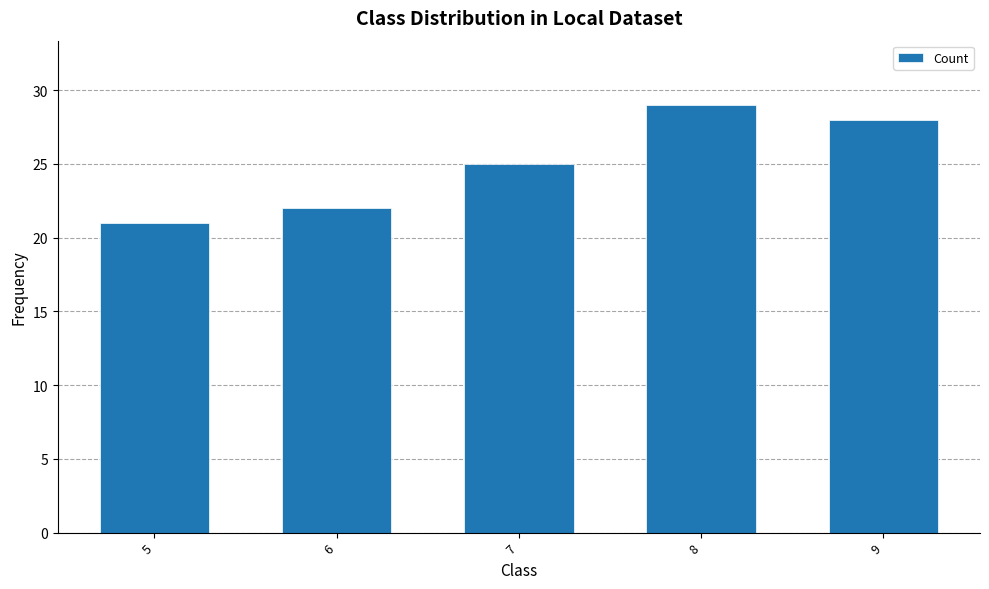

What is the average value?

25